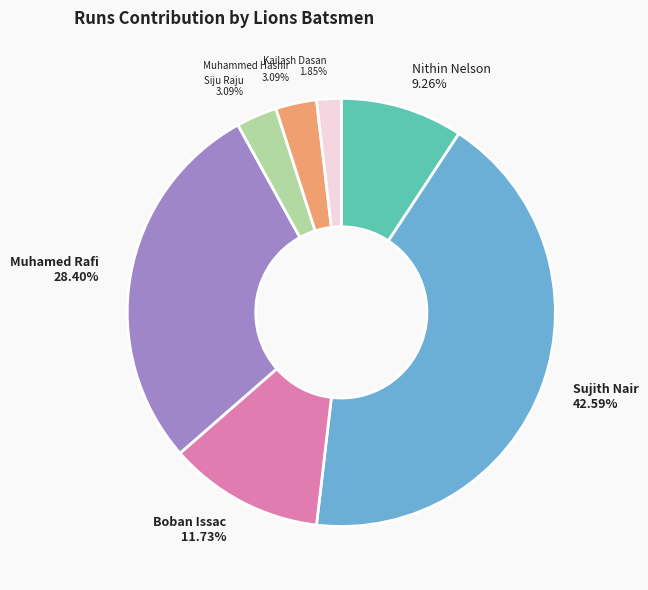

Which has a higher value, Nithin Nelson or Sujith Nair?

Sujith Nair